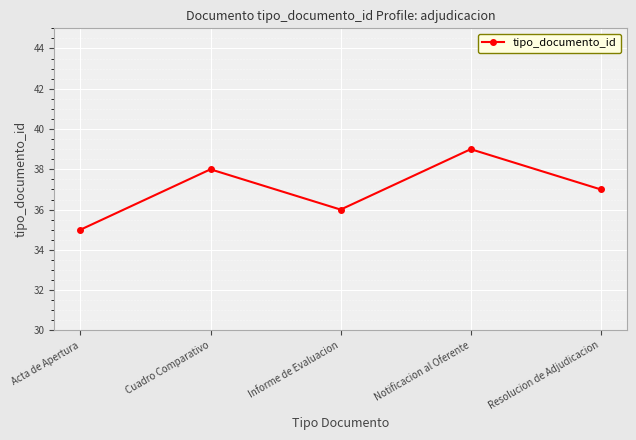

Rank the categories by value from highest to lowest.

Notificacion al Oferente, Cuadro Comparativo, Resolucion de Adjudicacion, Informe de Evaluacion, Acta de Apertura